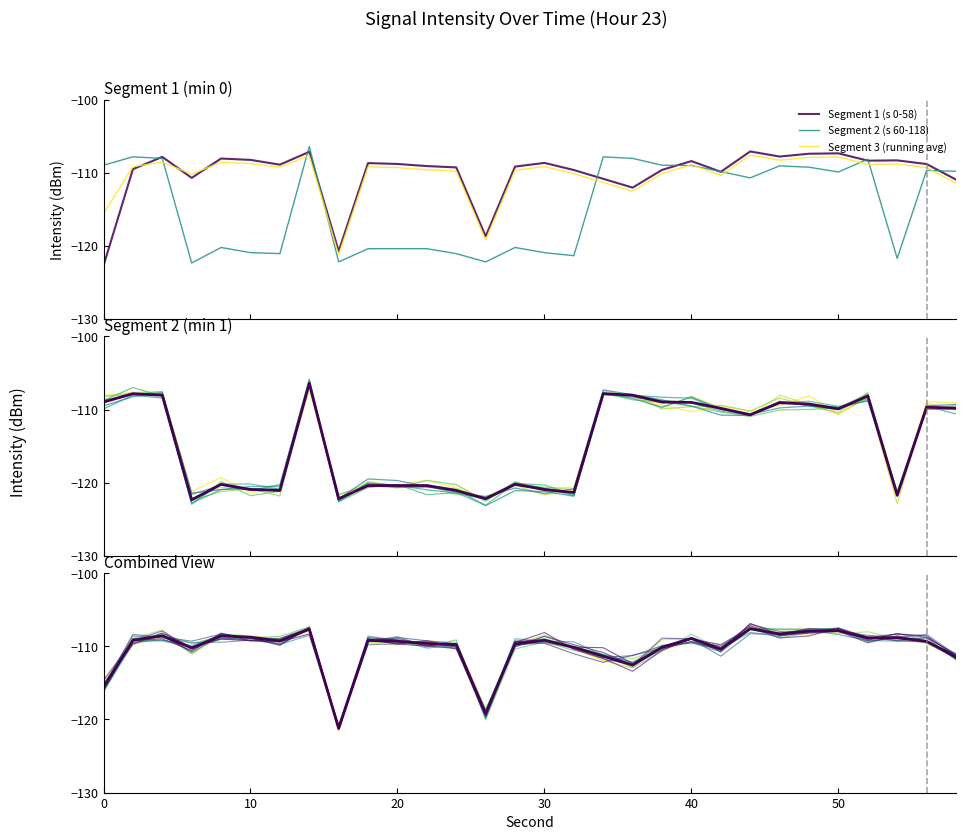

At which category does Segment 3 (running avg) reach its first local peak?

4